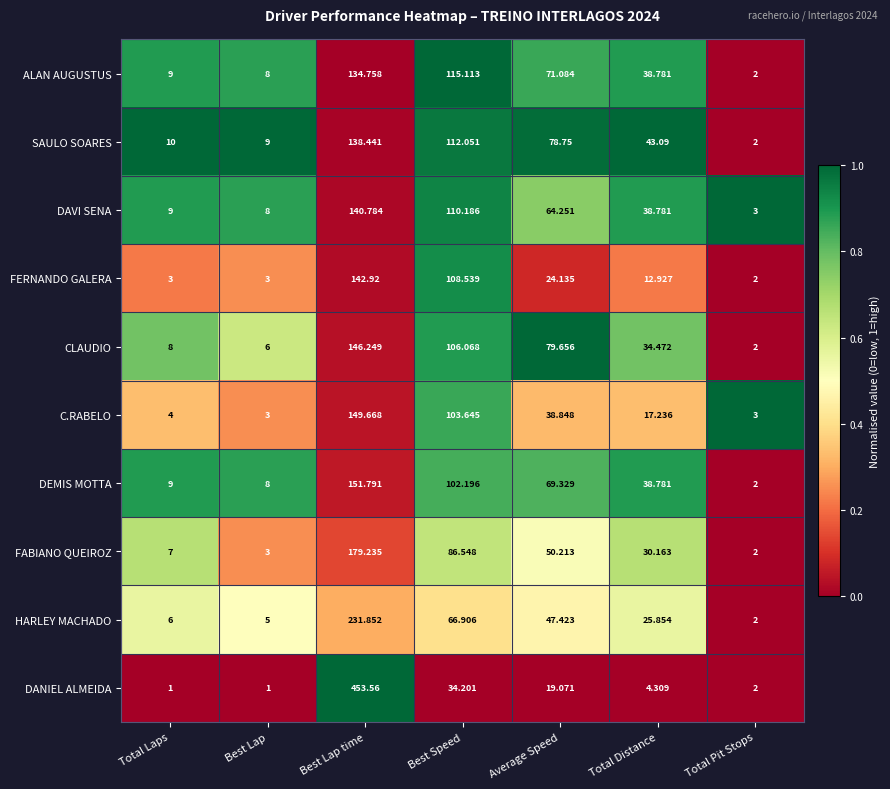

What is the spread (max minus min) of values at Total Distance?

38.8